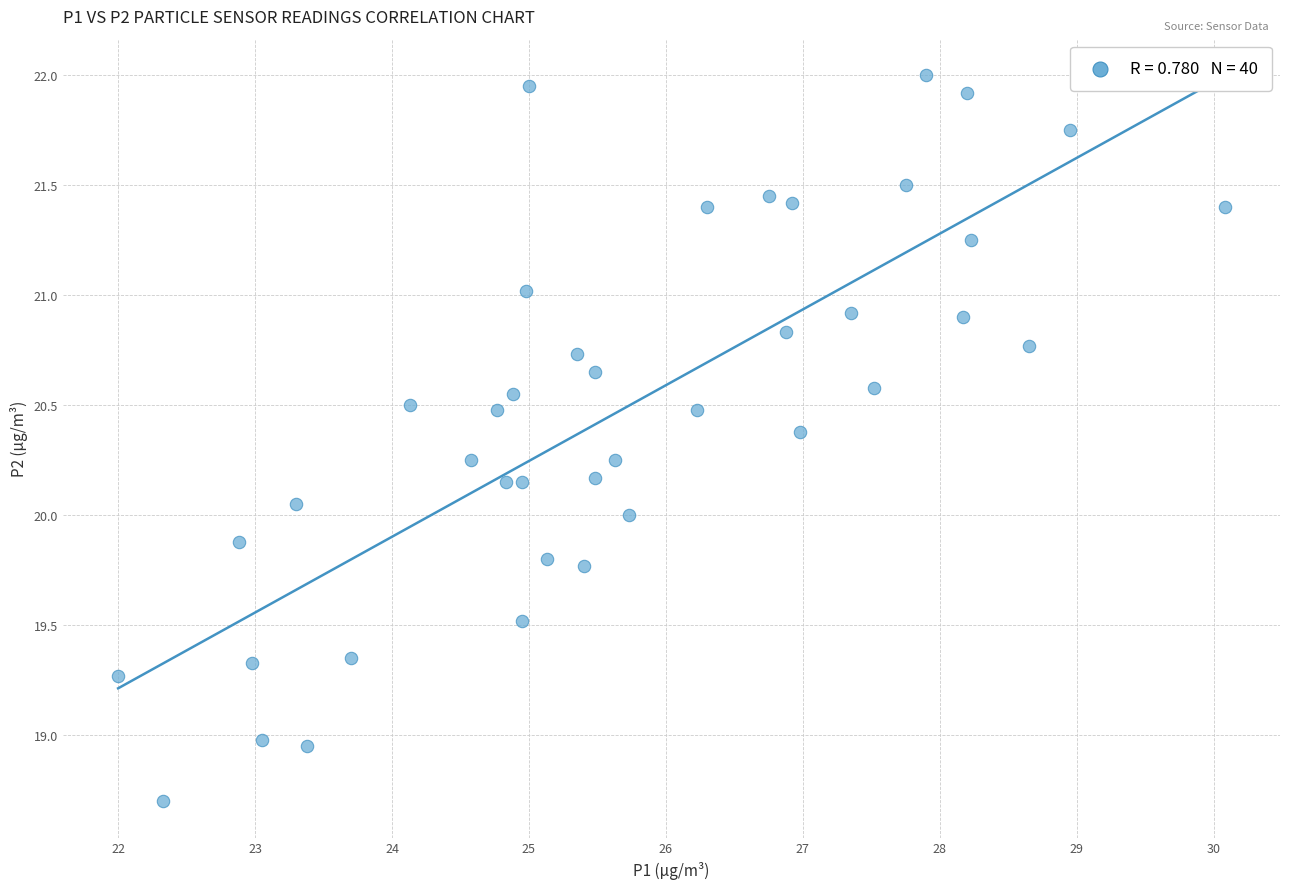

What is the range of Y values (max minus min)?

3.3